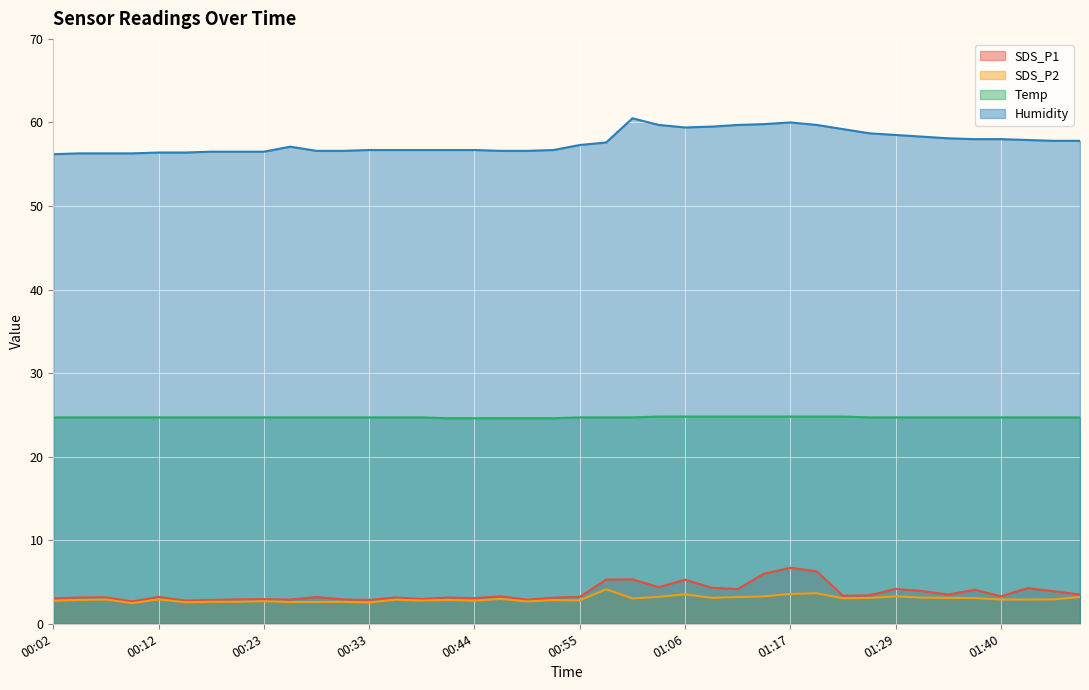

What is the value of the SDS_P1 point at the 21st from the left?

3.2